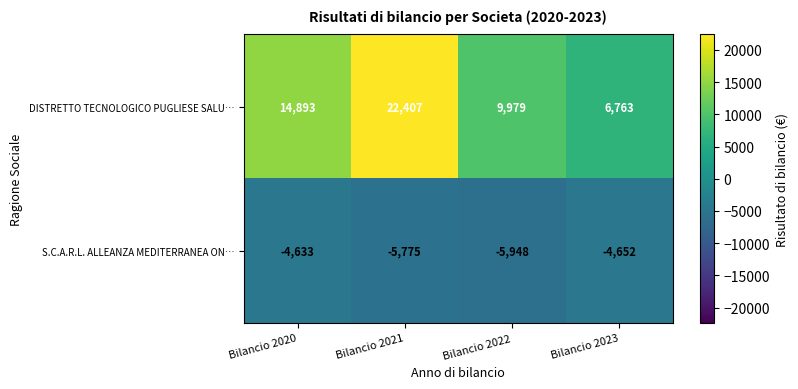

Which series has the largest range (max minus min)?

DISTRETTO TECNOLOGICO PUGLIESE SALU…